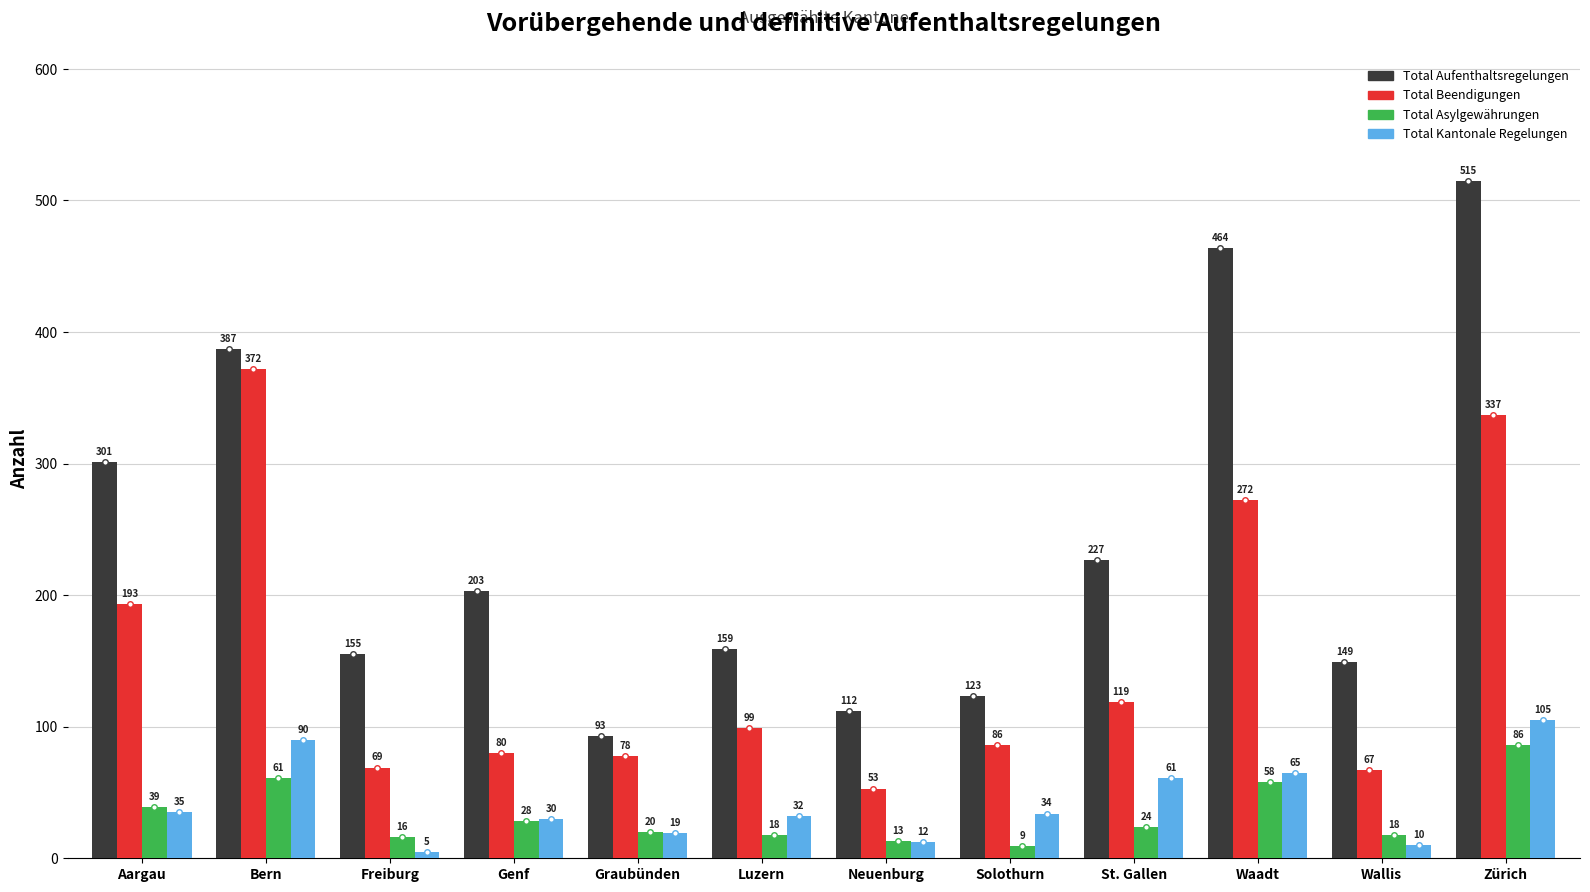

What is the difference between the highest and lowest values at St. Gallen?

203